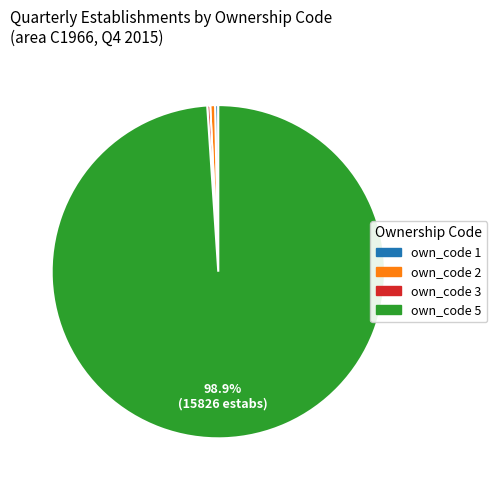

Which category has the biggest portion of the pie?

own_code 5